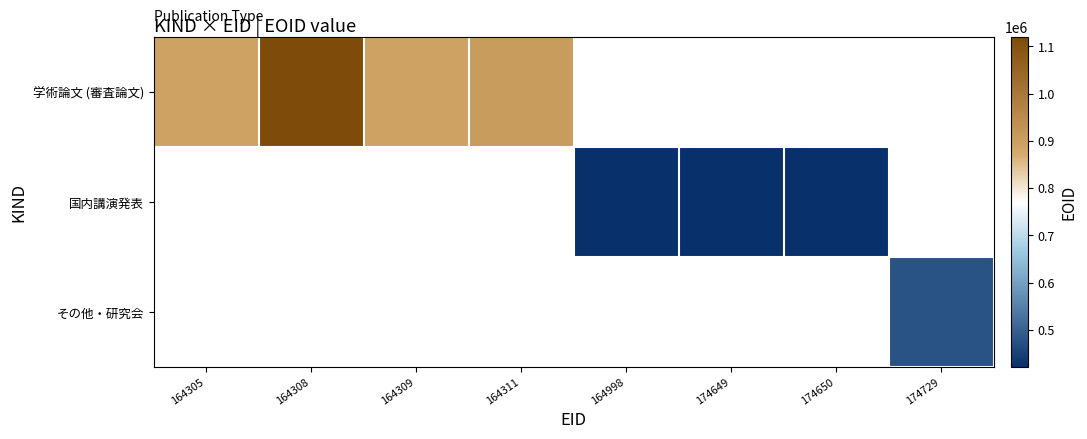

What is the smallest value displayed?

420914.0